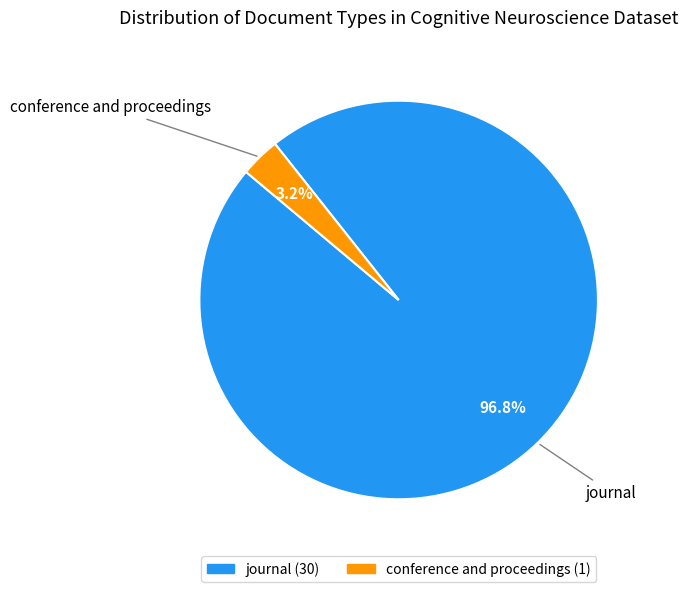

To the nearest percent, what is the difference between the conference and proceedings and journal slice percentages?

94%